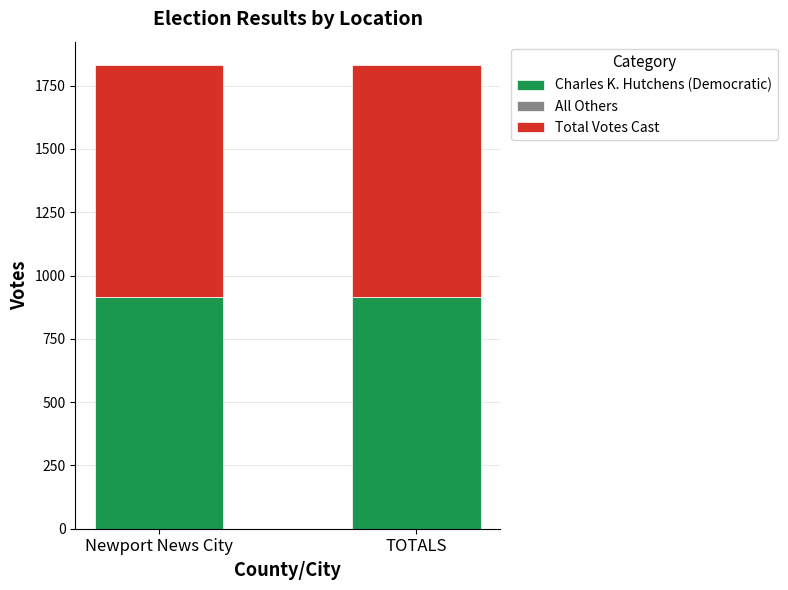

What are all the series names shown in the legend?

Charles K. Hutchens (Democratic), All Others, Total Votes Cast